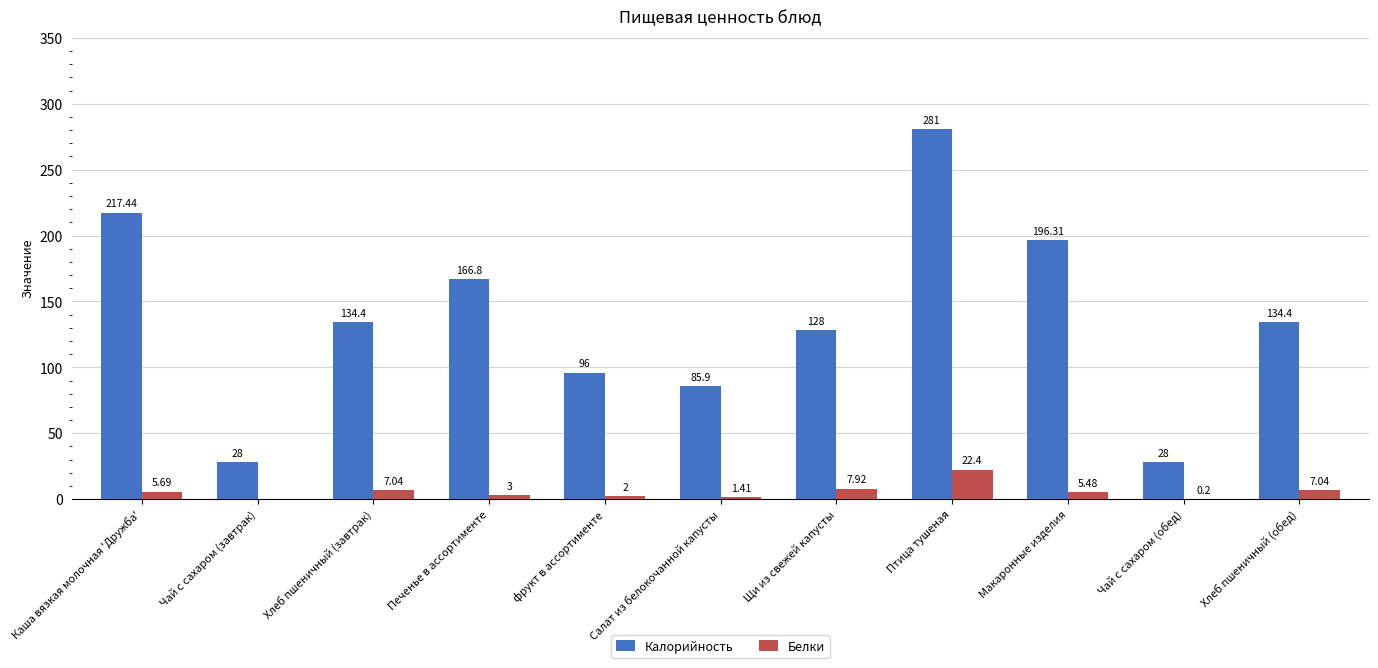

How many groups of bars are there?

11